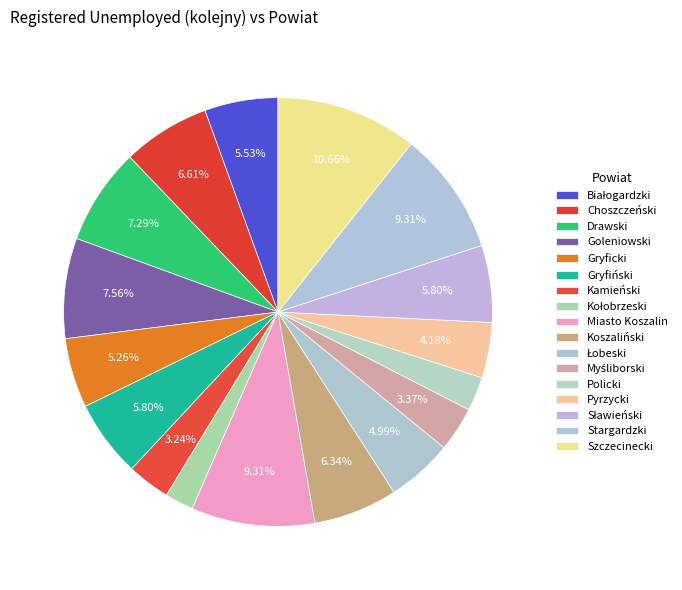

Rank the categories by value from highest to lowest.

Szczecinecki, Miasto Koszalin, Stargardzki, Goleniowski, Drawski, Choszczeński, Koszaliński, Gryfiński, Sławieński, Białogardzki, Gryficki, Łobeski, Pyrzycki, Myśliborski, Kamieński, Policki, Kołobrzeski